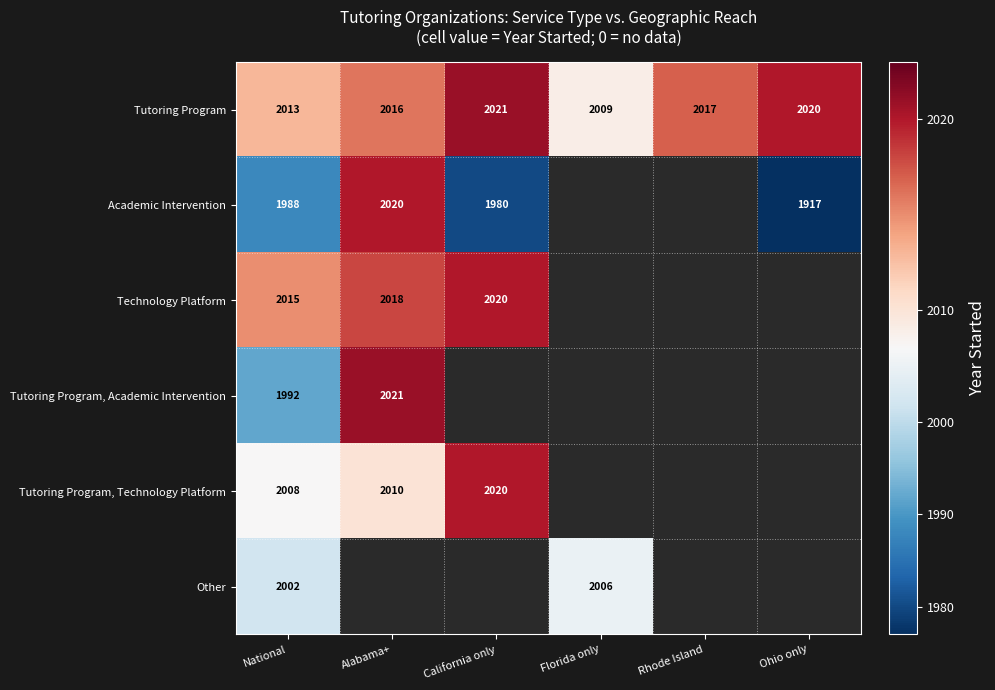

Is it true that Tutoring Program equals 2634 at Alabama+?

False